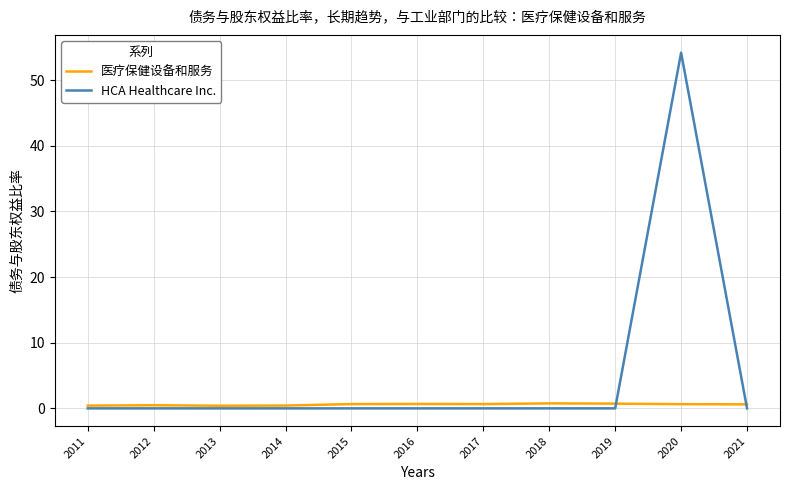

Is the value of 医疗保健设备和服务 at 2020 greater than the value of HCA Healthcare Inc. at 2015?

Yes